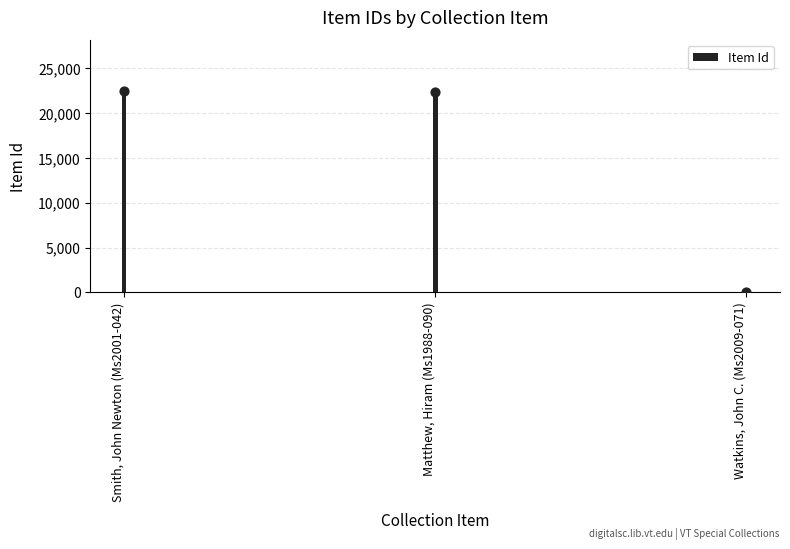

What is the ratio of the value at Matthew, Hiram (Ms1988-090) to the value at Smith, John Newton (Ms2001-042)?

1.0